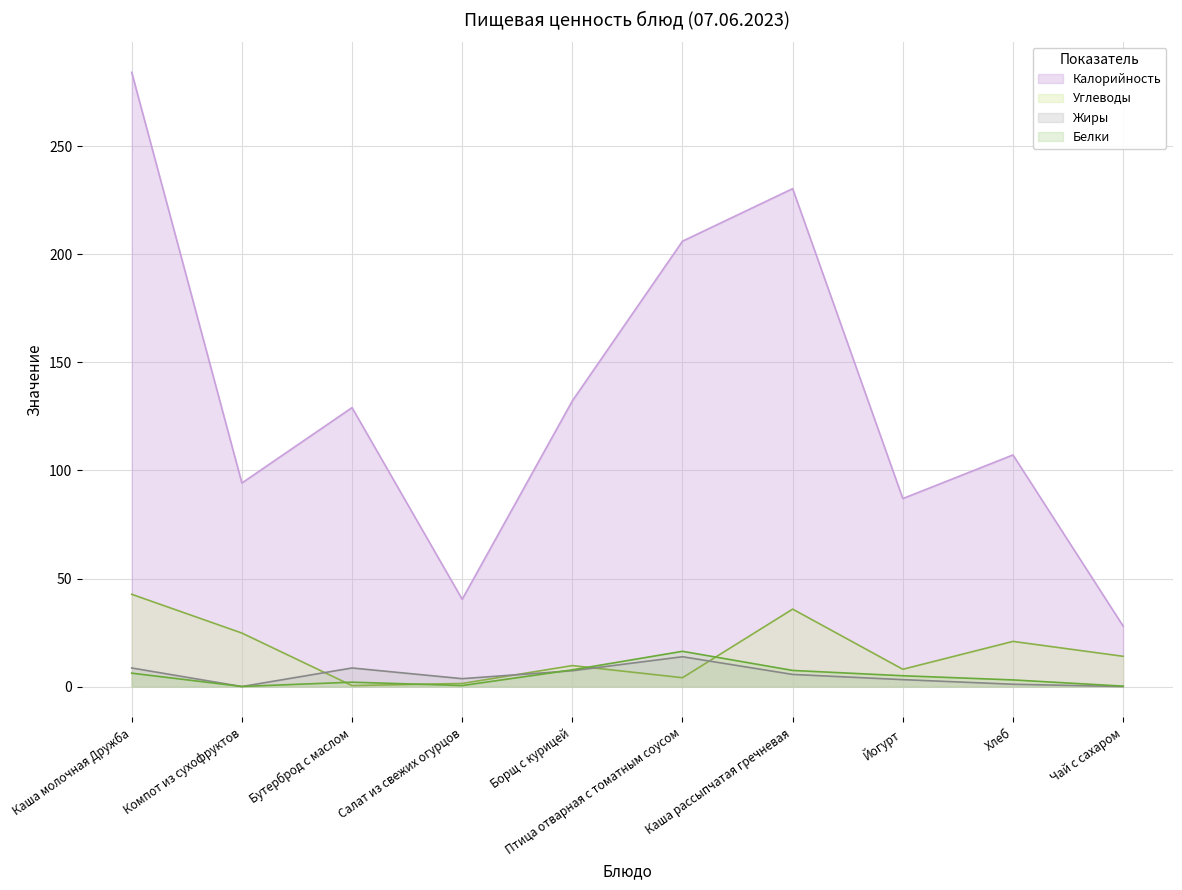

What is the difference between the second highest and minimum values in the Жиры series?

8.6